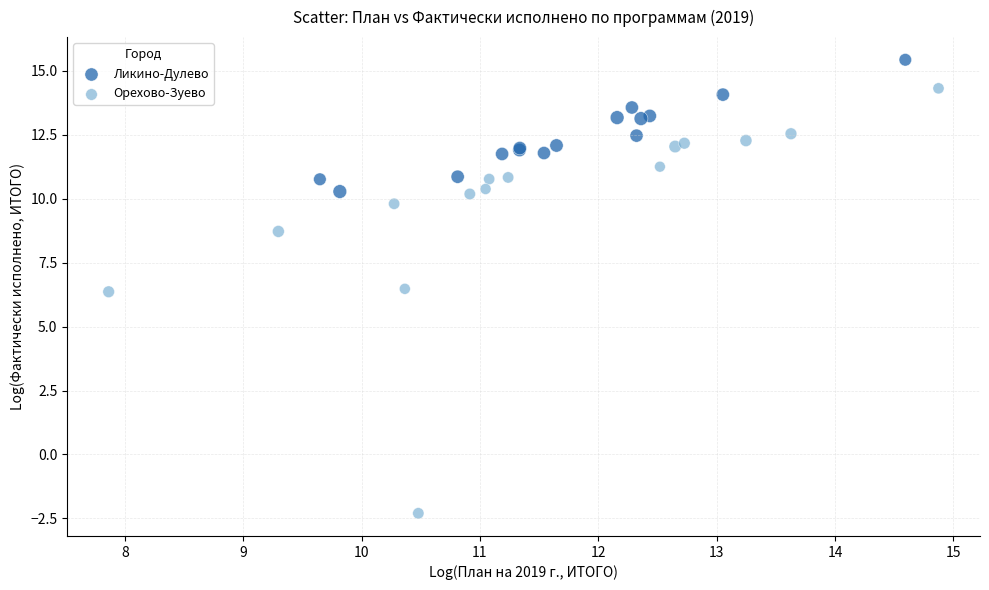

What are all the series names shown in the legend?

Ликино-Дулево, Орехово-Зуево